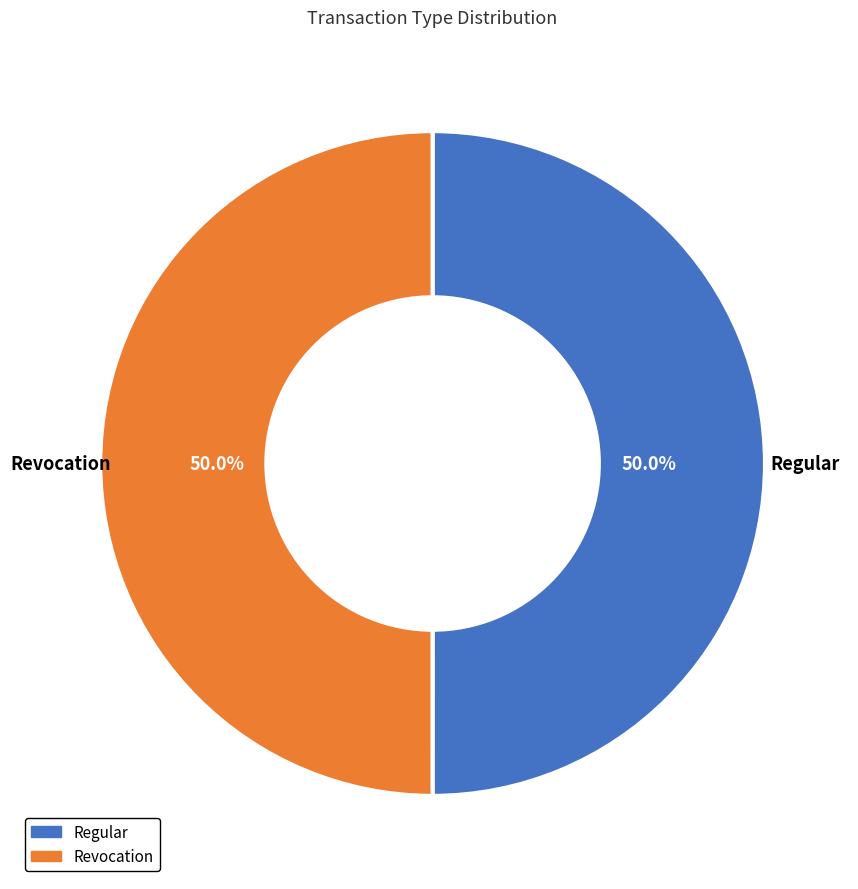

What percentage is NOT represented by Revocation?

50.0%